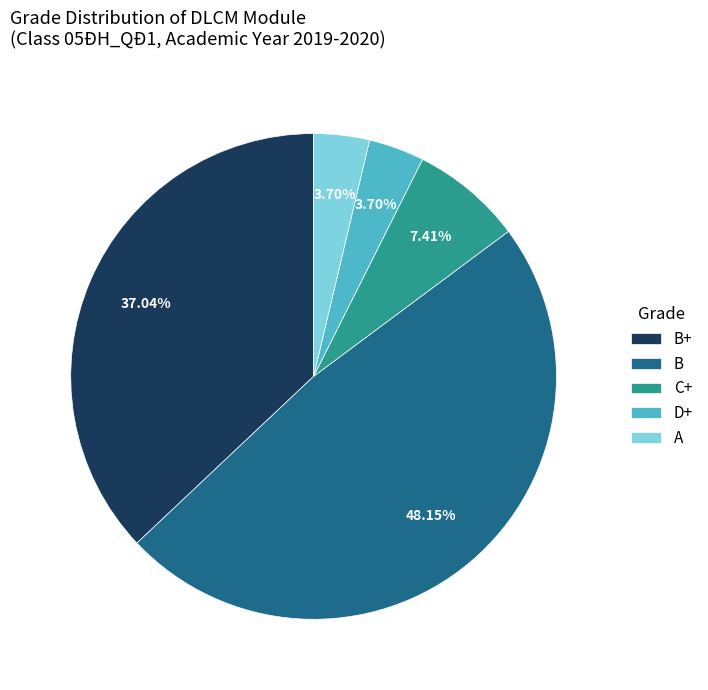

What percentage is the A slice, to the nearest percent?

4%